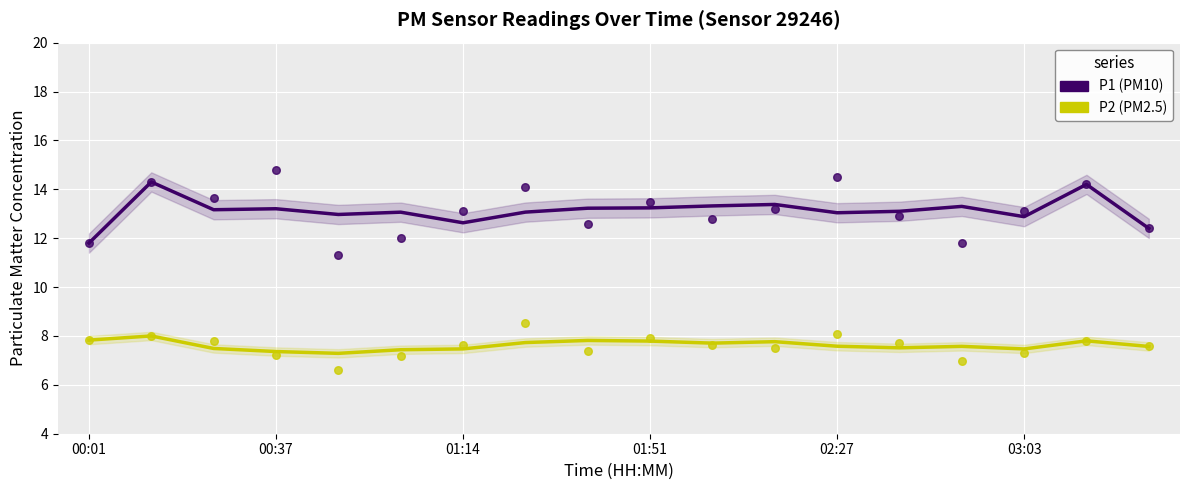

At how many categories does at least one series exceed 11?

18